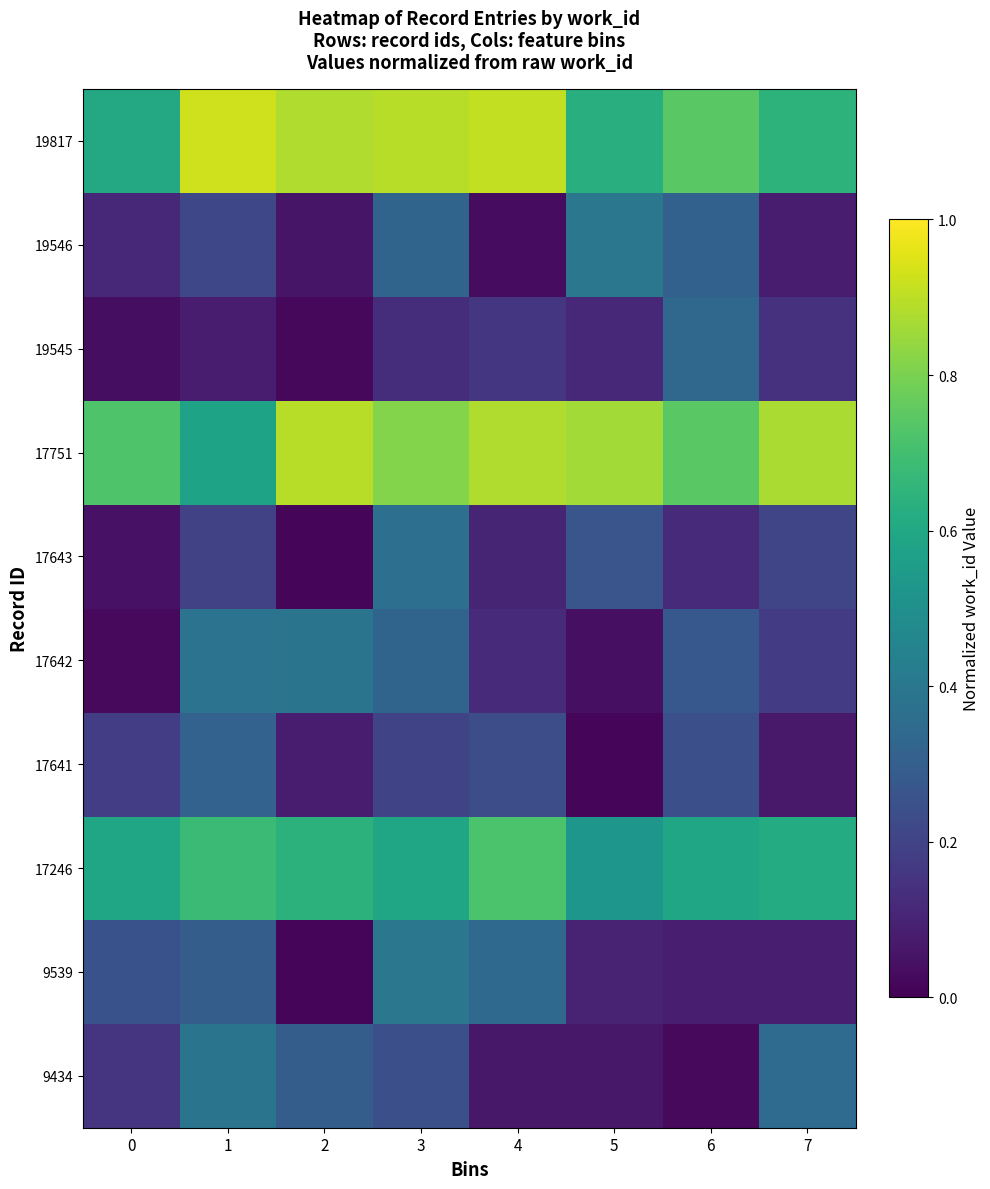

Reading left to right, what are all the values shown in this chart?

9434: 0=0.2	1=0.4	2=0.3	3=0.2	4=0.1	5=0.1	6=0.0	7=0.3
9539: 0=0.3	1=0.3	2=0.0	3=0.4	4=0.3	5=0.1	6=0.1	7=0.1
17246: 0=0.6	1=0.7	2=0.6	3=0.6	4=0.7	5=0.5	6=0.6	7=0.6
17641: 0=0.2	1=0.3	2=0.1	3=0.2	4=0.2	5=0.0	6=0.2	7=0.1
17642: 0=0.0	1=0.4	2=0.4	3=0.3	4=0.1	5=0.0	6=0.3	7=0.2
17643: 0=0.0	1=0.2	2=0.0	3=0.4	4=0.1	5=0.3	6=0.1	7=0.2
17751: 0=0.7	1=0.6	2=0.9	3=0.8	4=0.9	5=0.9	6=0.7	7=0.9
19545: 0=0.0	1=0.1	2=0.0	3=0.1	4=0.2	5=0.1	6=0.3	7=0.1
19546: 0=0.1	1=0.2	2=0.1	3=0.3	4=0.0	5=0.4	6=0.3	7=0.1
19817: 0=0.6	1=0.9	2=0.9	3=0.9	4=0.9	5=0.6	6=0.7	7=0.6